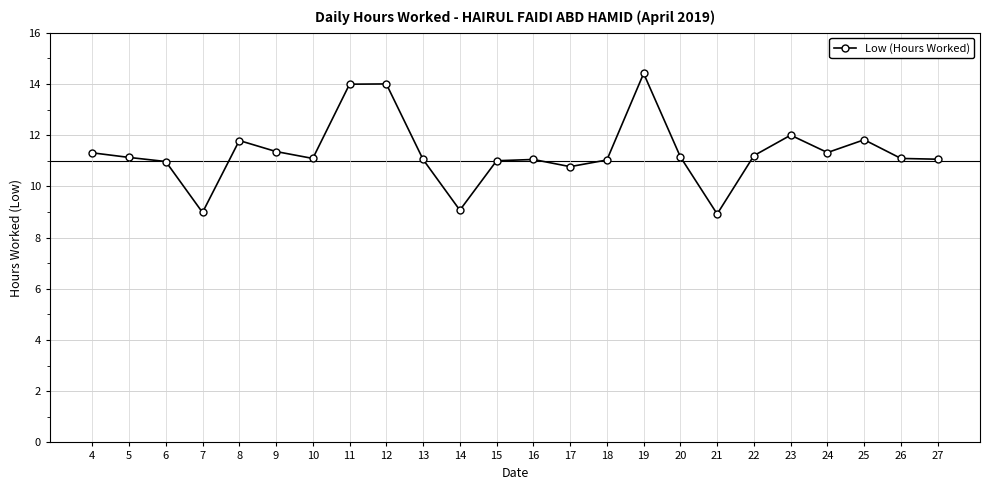

The value at 18 is 16.7. True or false?

False